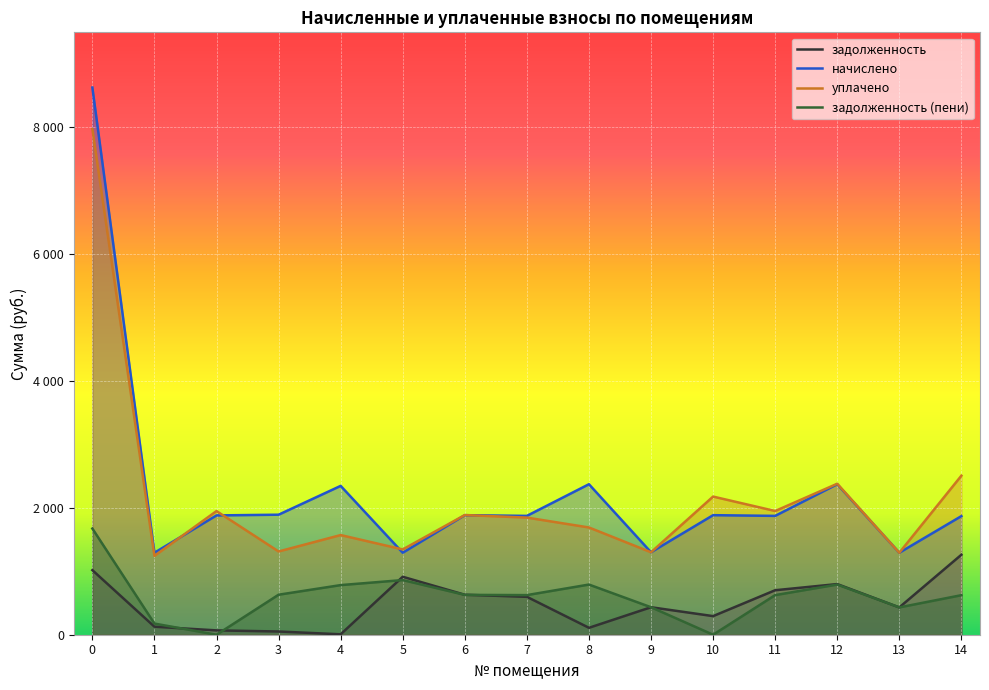

List the labels in order of задолженность value, largest first.

14, 0, 5, 12, 11, 6, 7, 9, 13, 10, 1, 8, 2, 3, 4